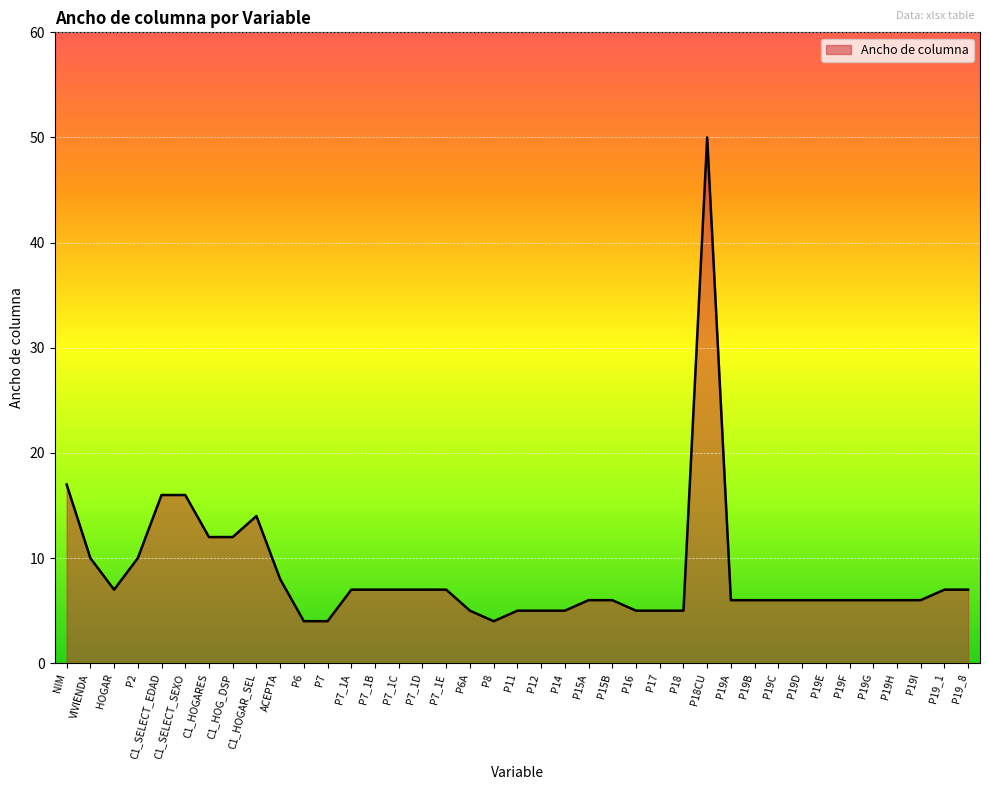

What position from the right is P11?

20